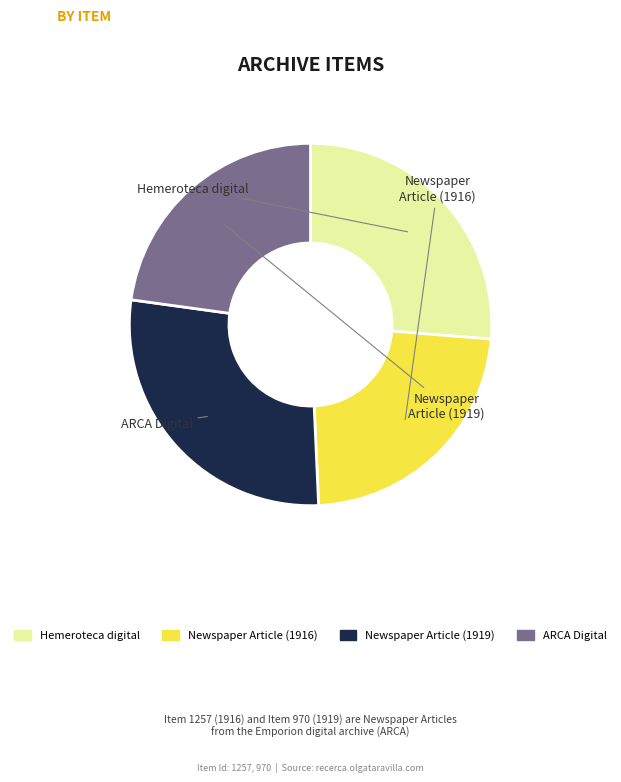

Count the number of slices in the pie.

4